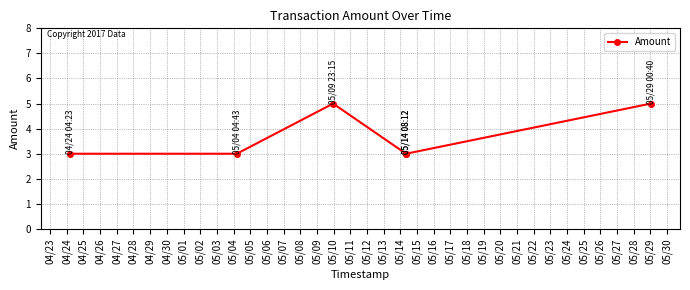

Is this an area chart (filled region under the line)?

No